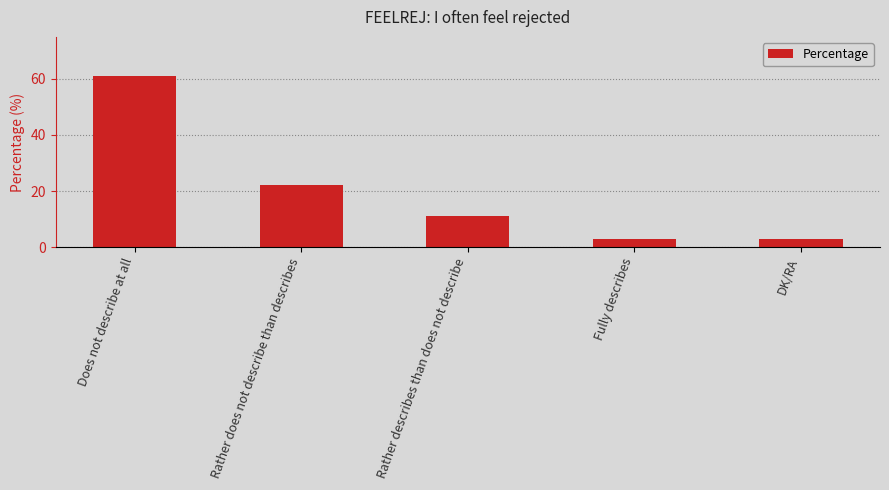

Reading left to right, list all the values displayed in this chart.

Does not describe at all=61	Rather does not describe than describes=22	Rather describes than does not describe=11	Fully describes=3	DK/RA=3